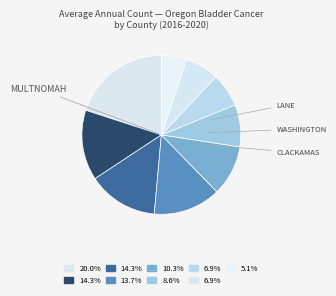

How many segments does this pie chart have?

9